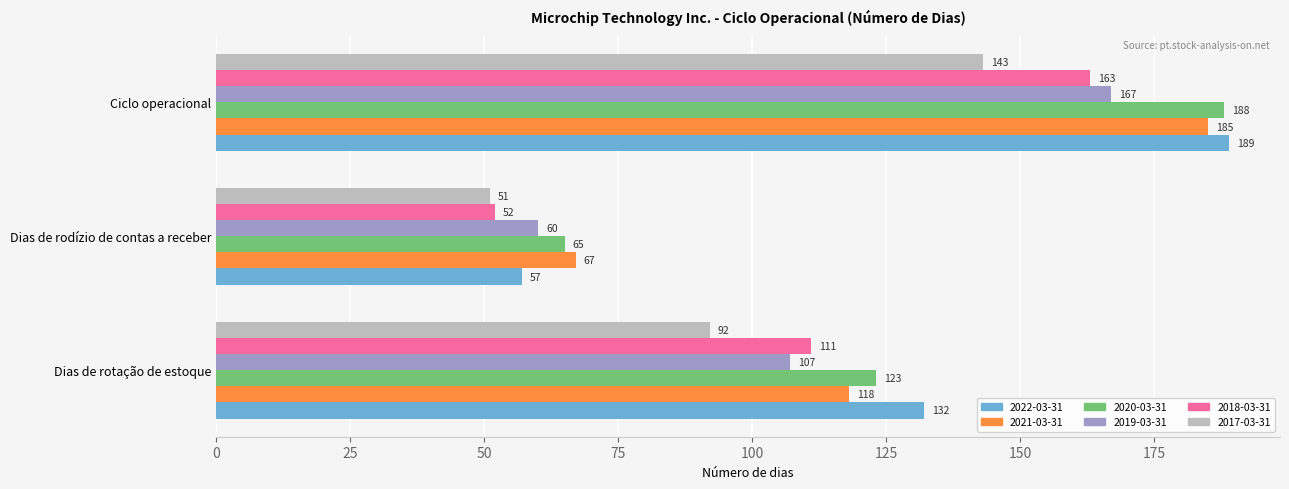

Which category has the lowest value across all series?

Dias de rodízio de contas a receber